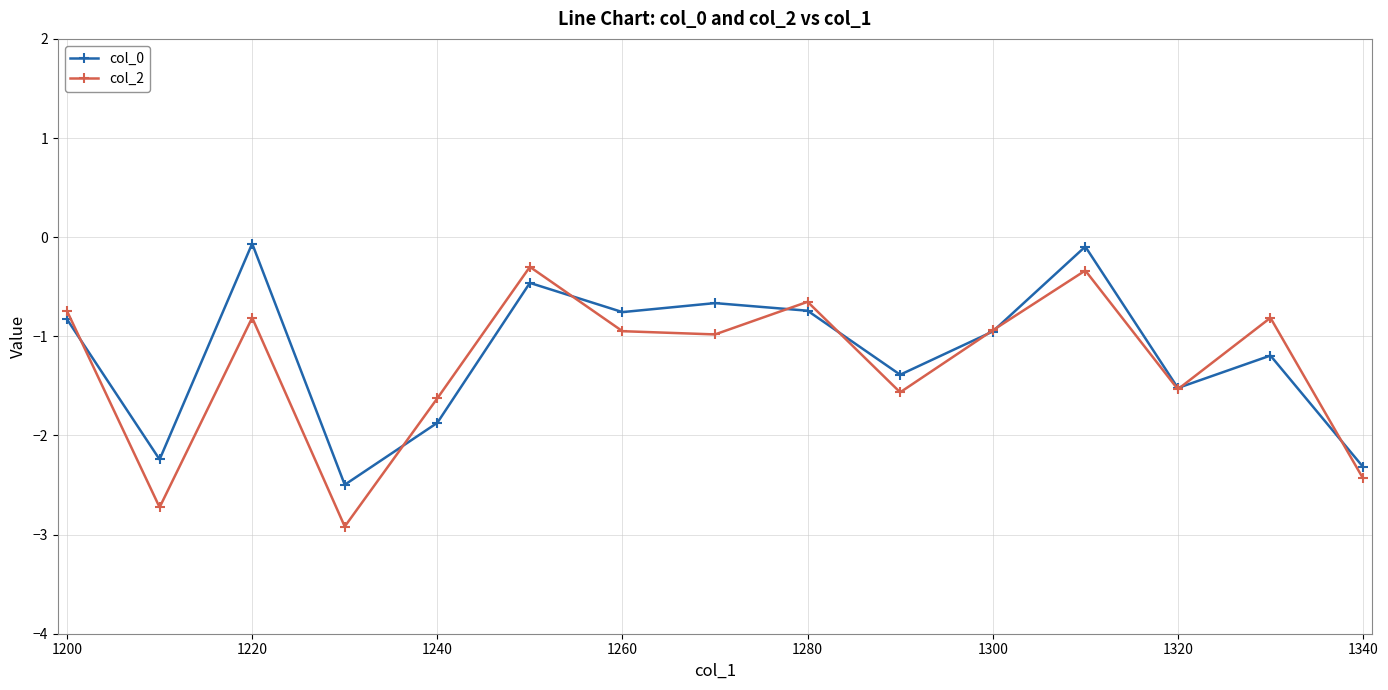

True or false: col_0 and col_2 intersect in this chart.

True